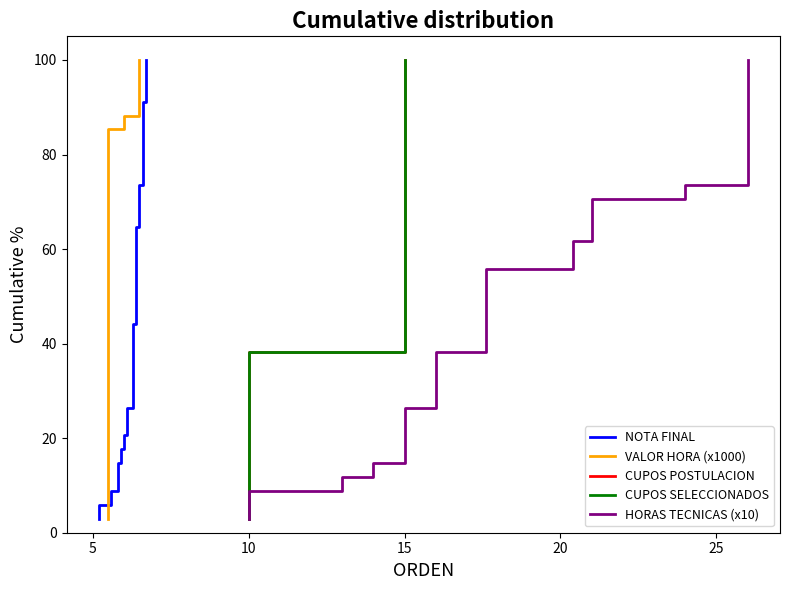

What is the sum of all VALOR HORA (x1000) values?

1750.0